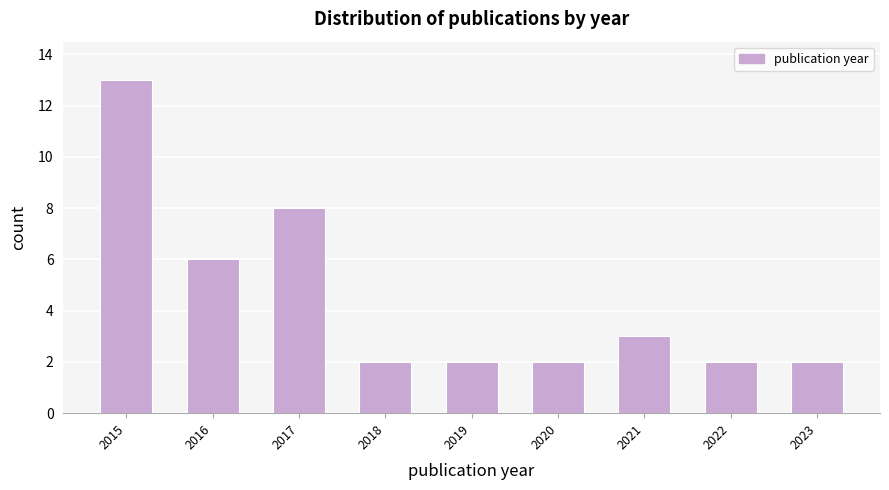

Reading left to right, what are all the values shown in this chart?

2015=13	2016=6	2017=8	2018=2	2019=2	2020=2	2021=3	2022=2	2023=2